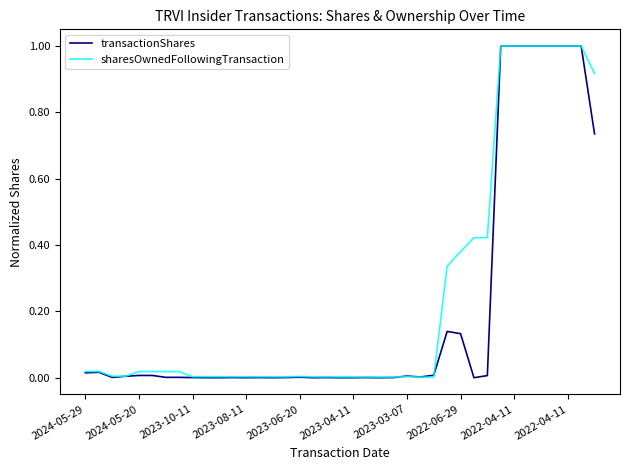

What is the difference between the maximum and minimum values in the sharesOwnedFollowingTransaction series?

1.0